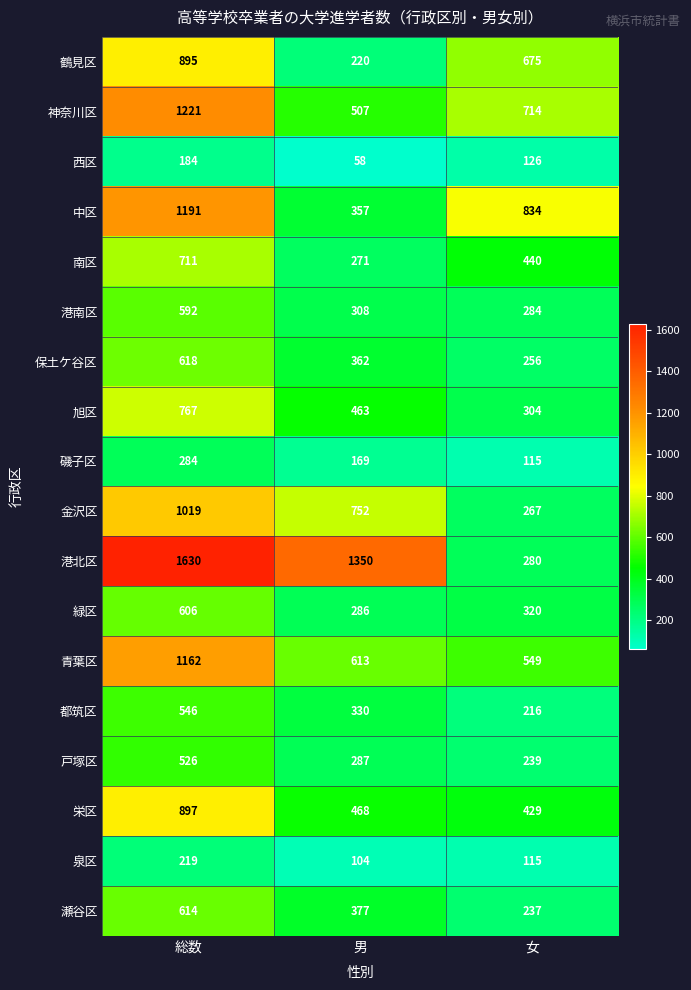

List the series in order of their peak value, lowest first.

西区, 泉区, 磯子区, 戸塚区, 都筑区, 港南区, 緑区, 瀬谷区, 保土ケ谷区, 南区, 旭区, 鶴見区, 栄区, 金沢区, 青葉区, 中区, 神奈川区, 港北区